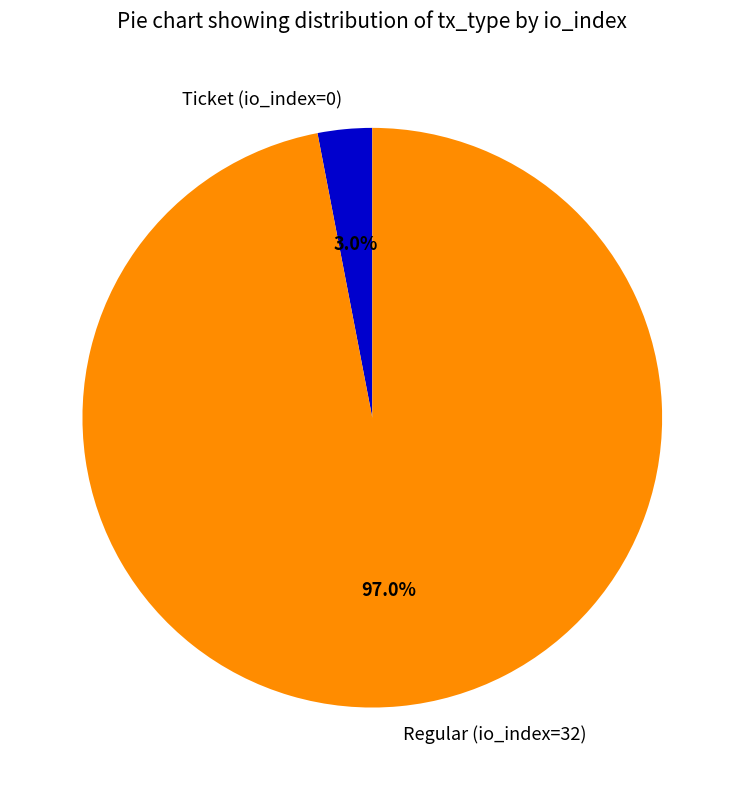

Does any single category account for the majority?

Yes